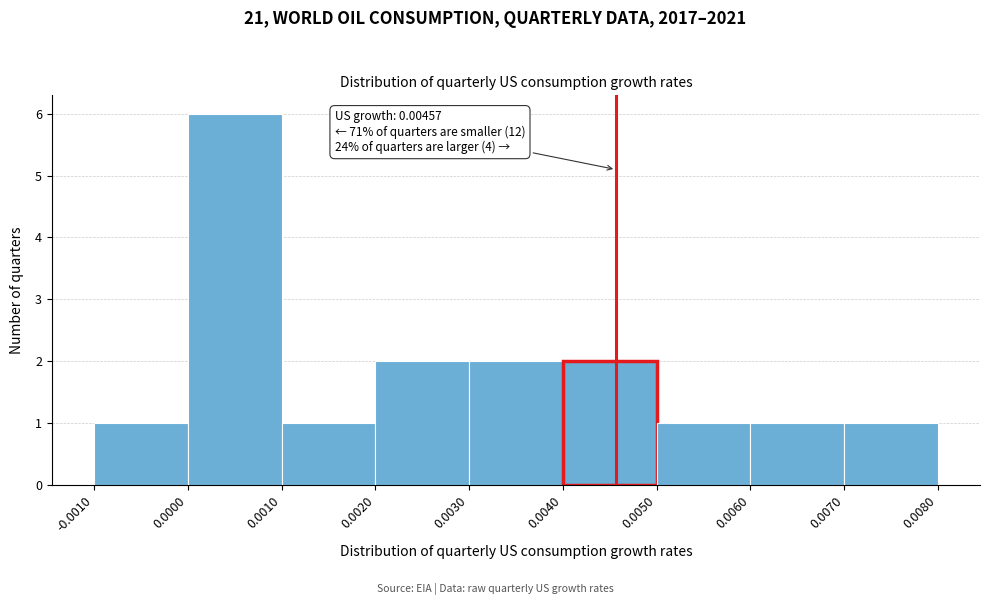

Over which range of the x-axis is the bar tallest?

0.0000 to 0.0010